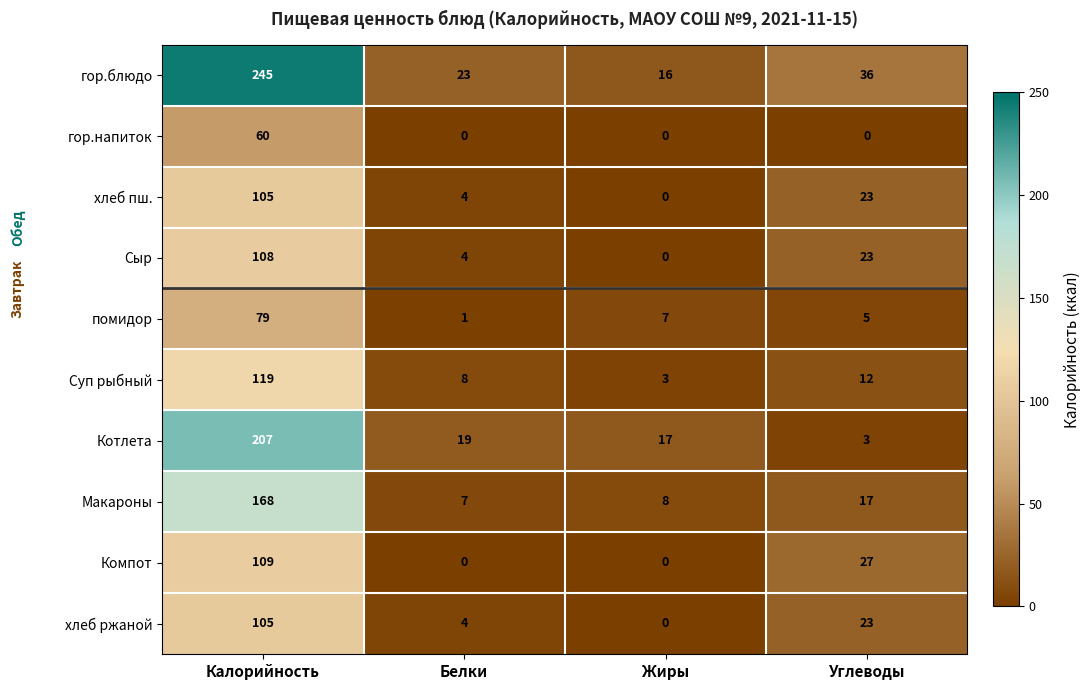

What is the total value across all series at Калорийность?

1305